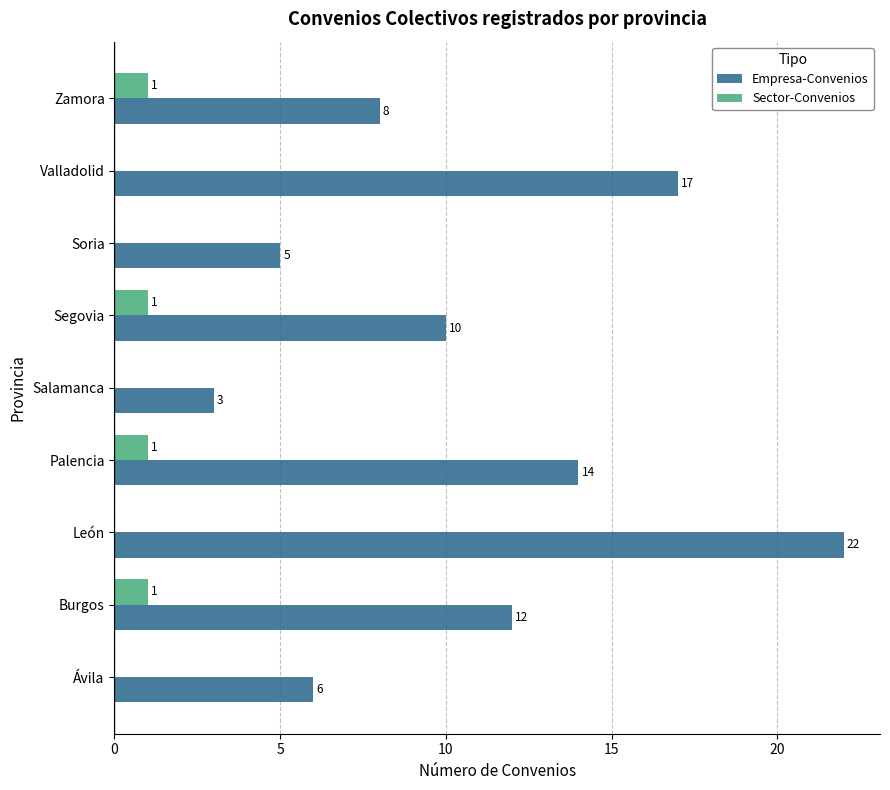

What is the sum of all Empresa-Convenios values?

97